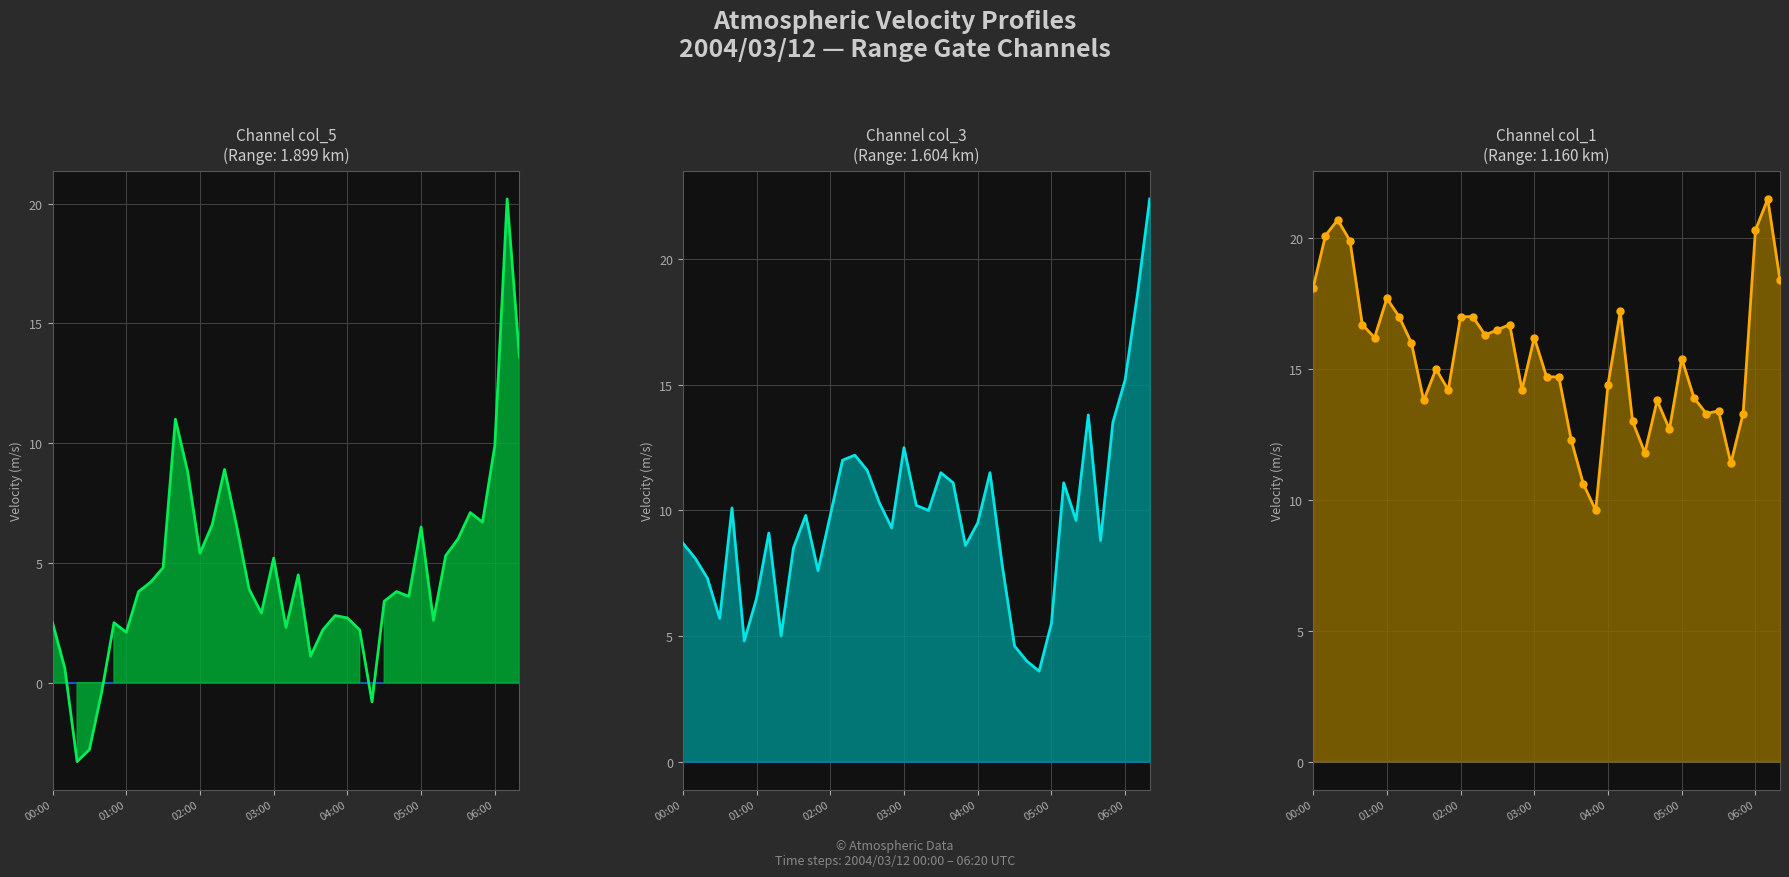

Between 21 and 29, which series saw the biggest shift?

col_3 (1.604 km)